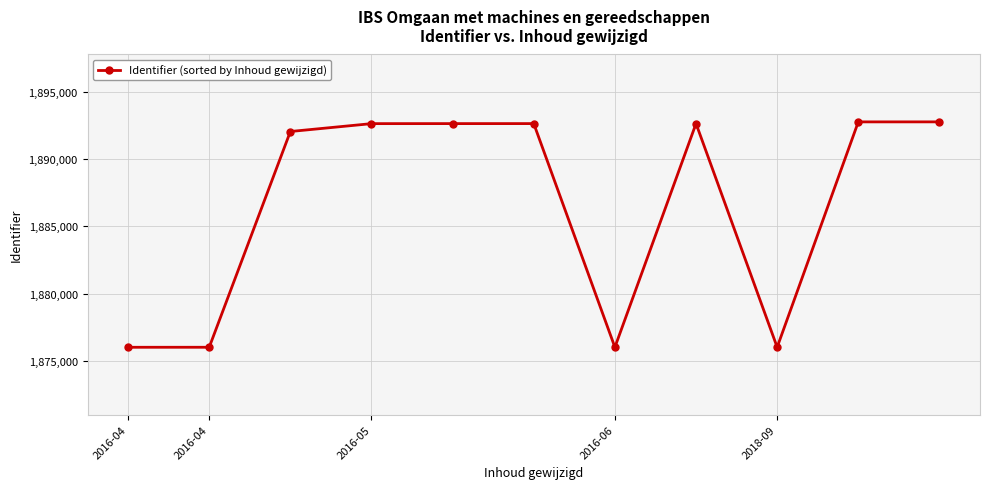

What is the greatest value displayed?

1892757